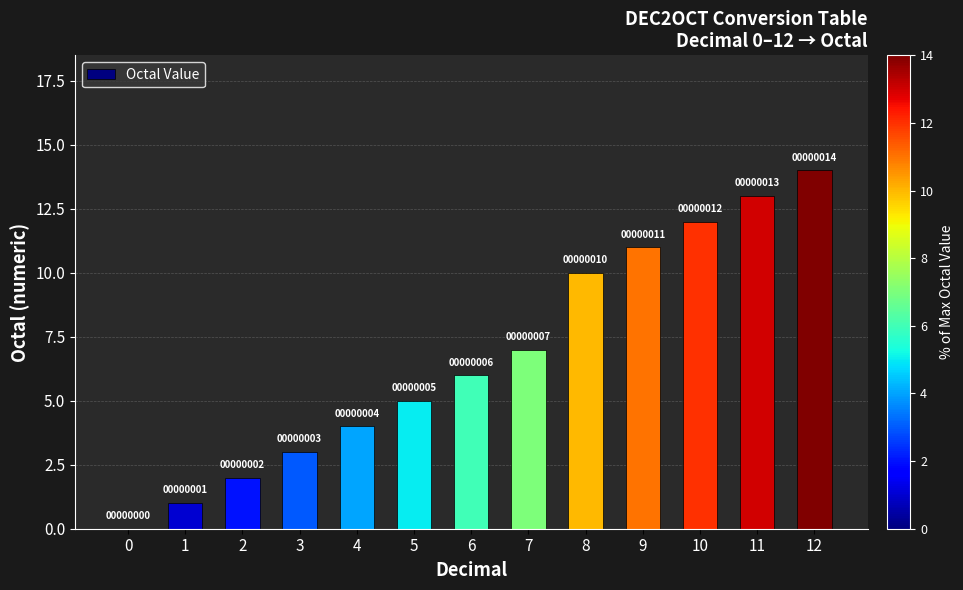

Are the bars grouped side by side (vs. stacked)?

No